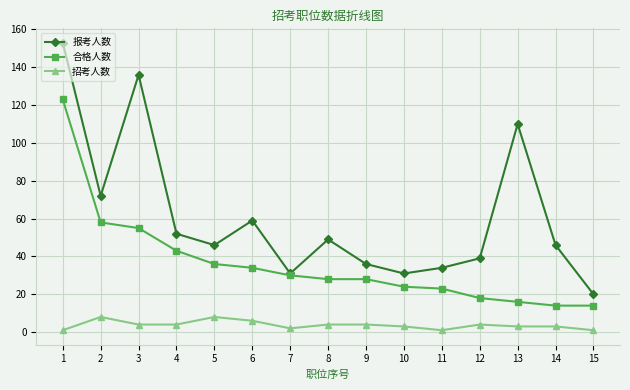

What is the value of the 报考人数 point at the 5th from the left?

46